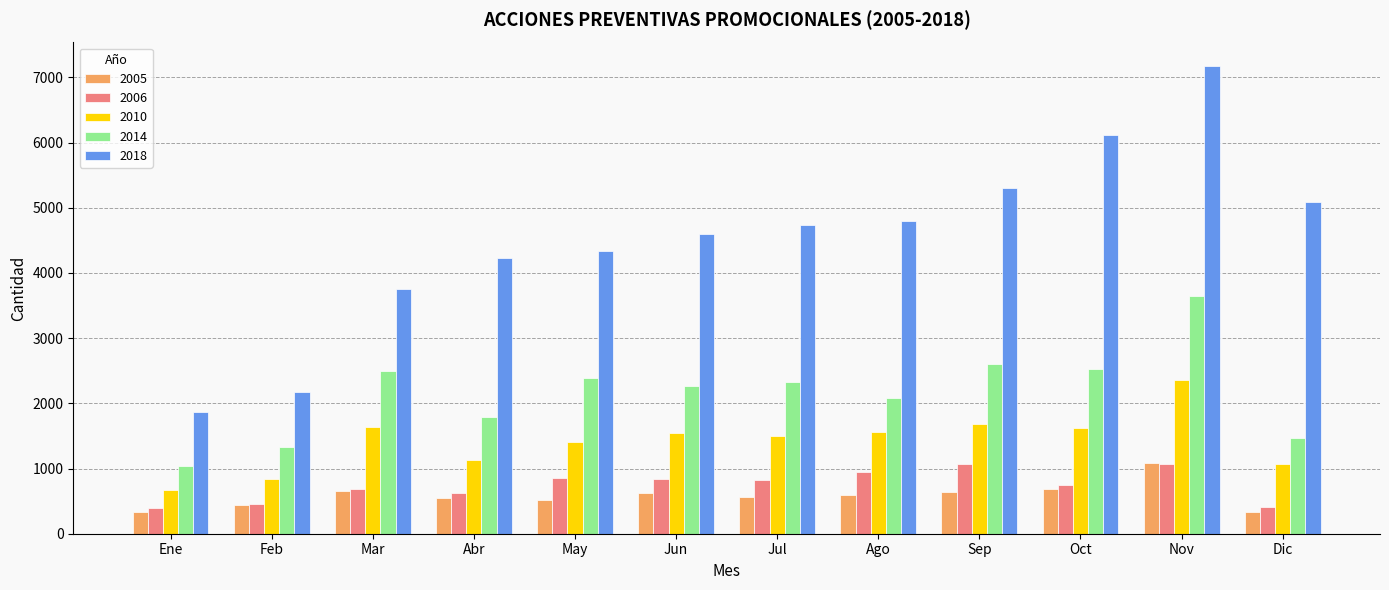

Count the number of data series in this chart.

5